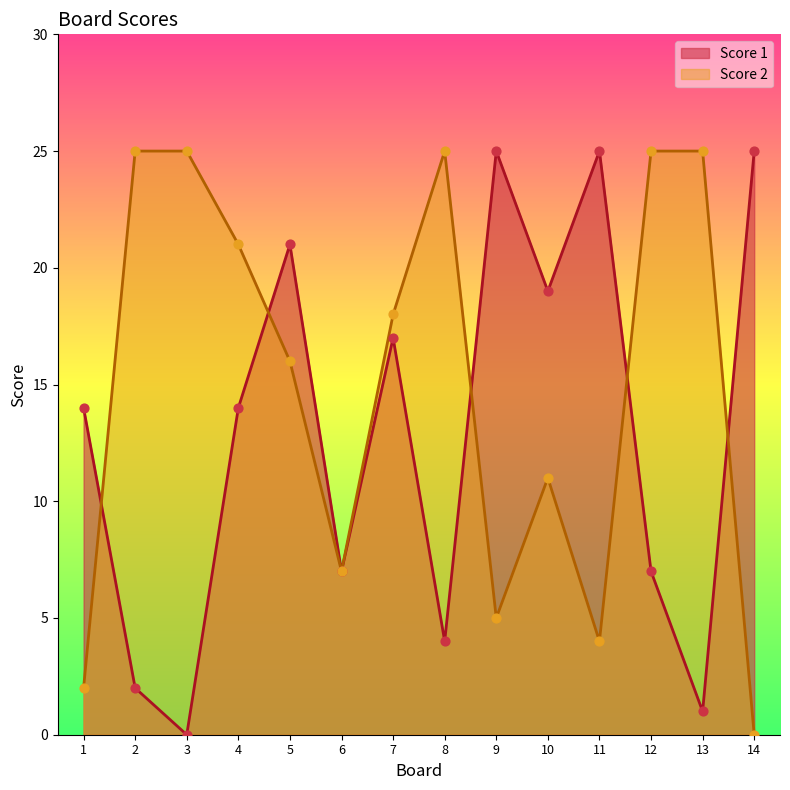

At how many categories does at least one series exceed 21?

8